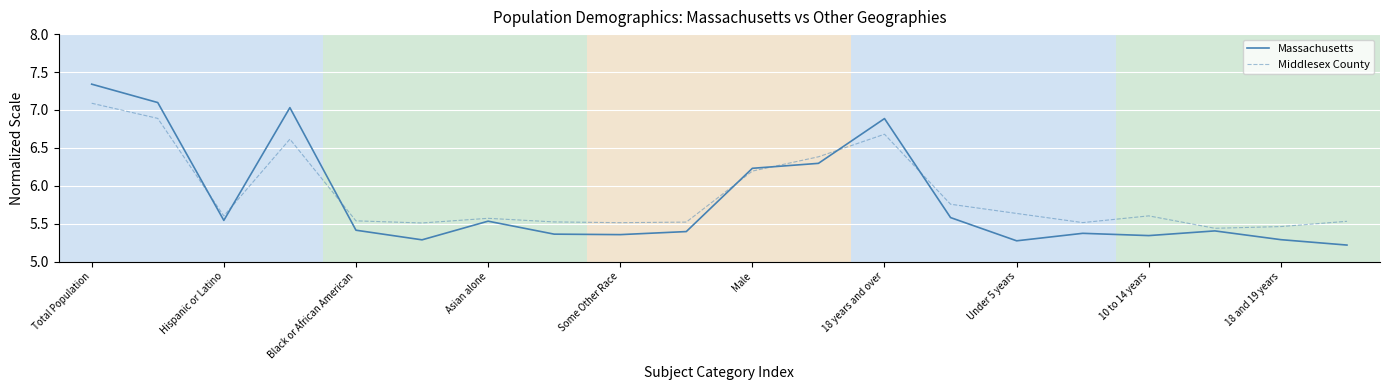

List the series in order of their peak value, highest first.

Massachusetts, Middlesex County